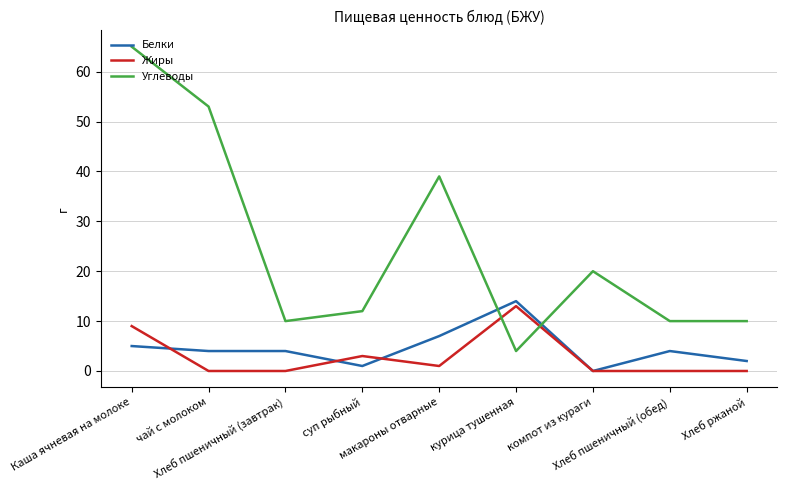

What are all the series names shown in the legend?

Белки, Жиры, Углеводы